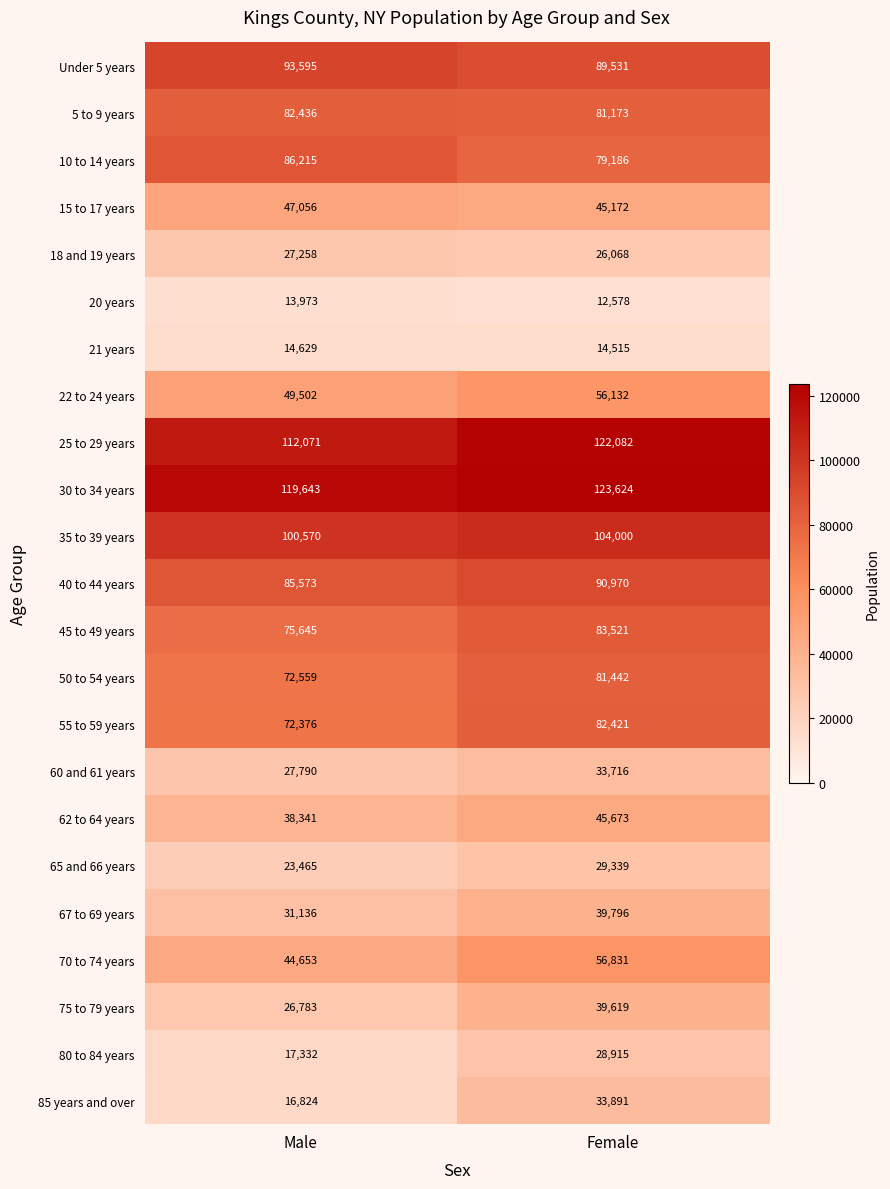

Which series changed the most between Male and Female?

85 years and over